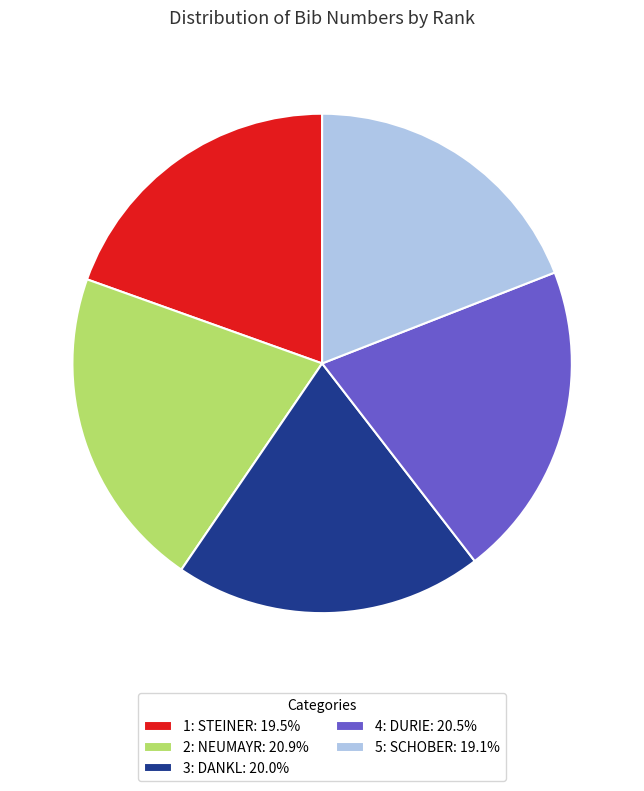

What is the ratio of the value at 3: DANKL: 20.0% to the value at 4: DURIE: 20.5%?

1.0